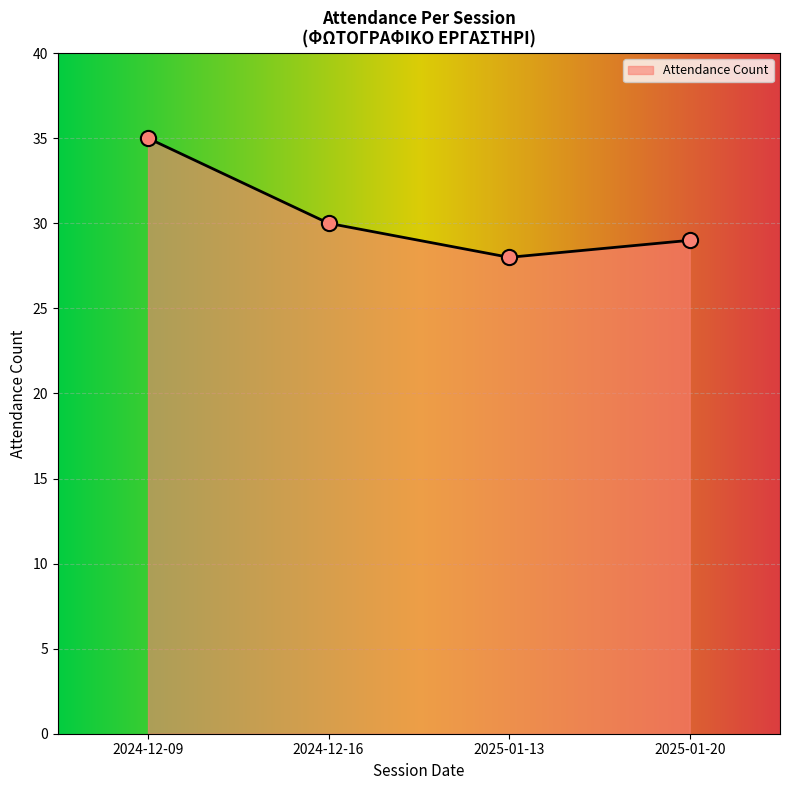

What is the change in value from 2024-12-09 to 2025-01-20?

-6